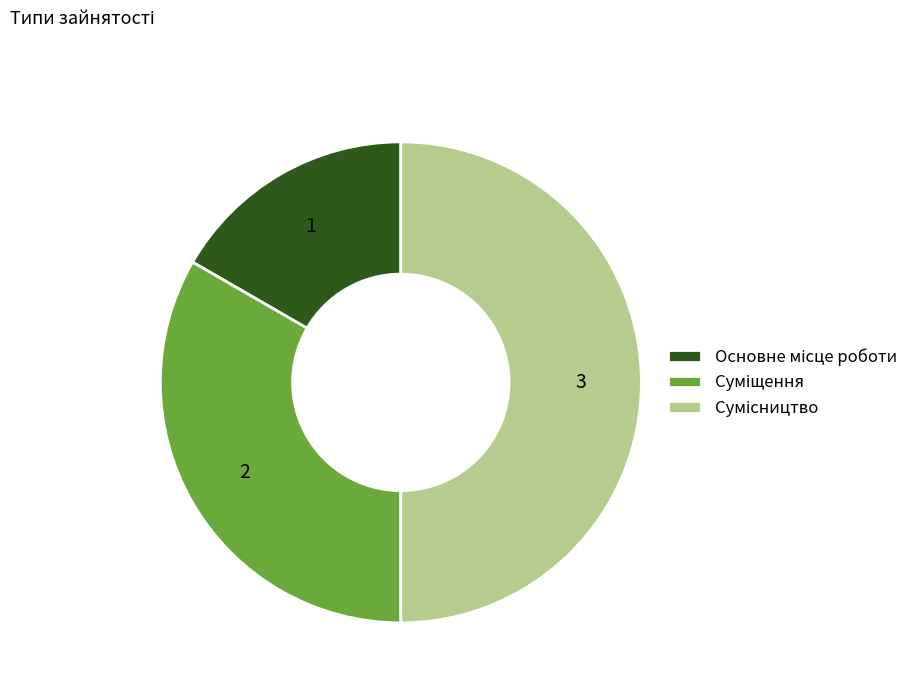

Count the number of slices in the pie.

3